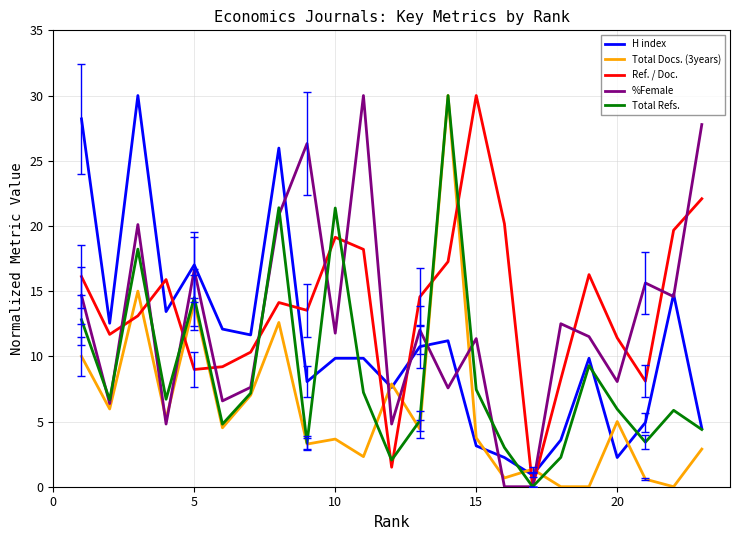

What is the highest value of the %Female series?

30.0